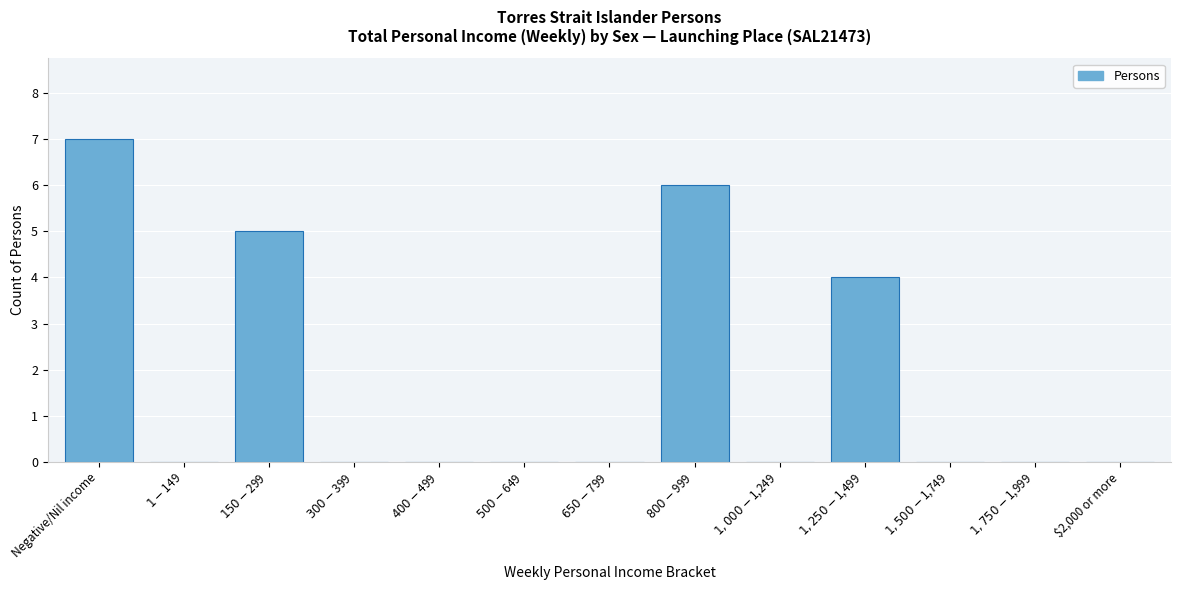

What is the maximum value shown in the chart?

7